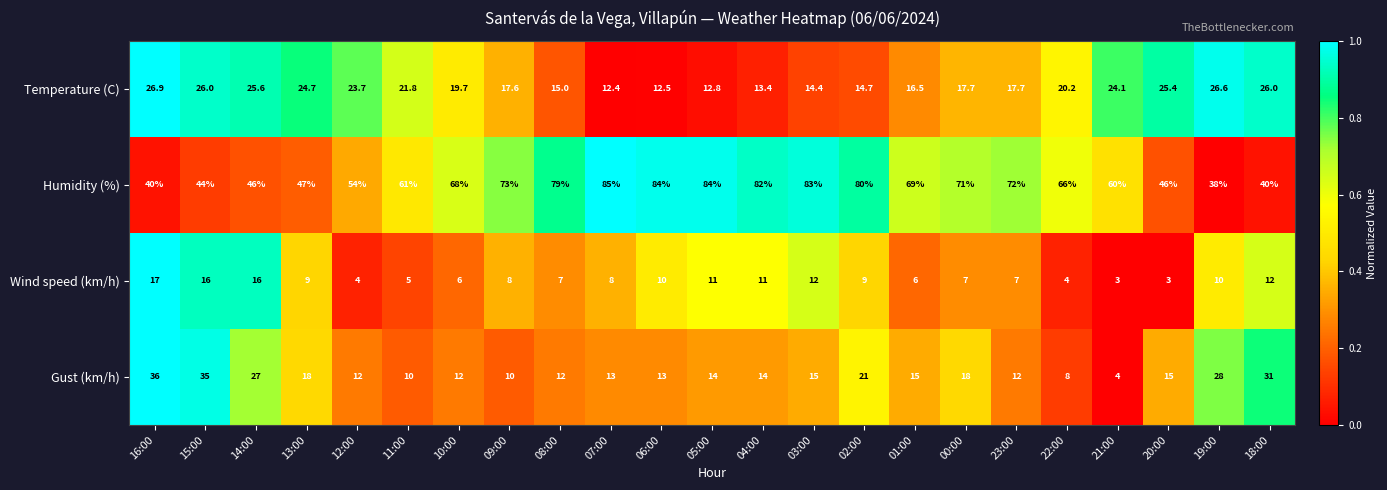

What is the difference between the maximum and minimum values in the Gust (km/h) series?

32.0